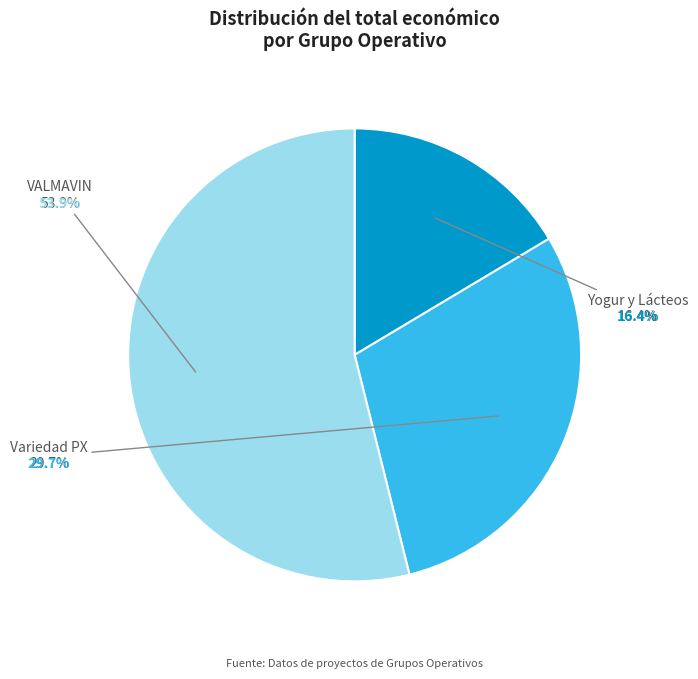

True or false: Yogur y Lácteos accounts for 16% of the total.

True